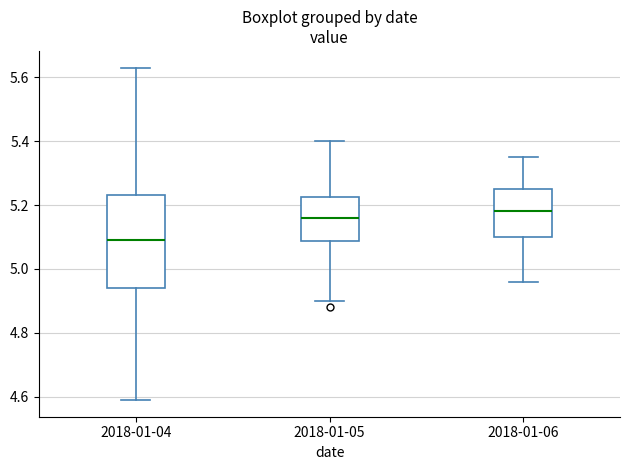

Where does the lower whisker of the box for 2018-01-05 end on the y-axis? The values are not printed on the chart, so give them approximately, as read against the axis.

4.90